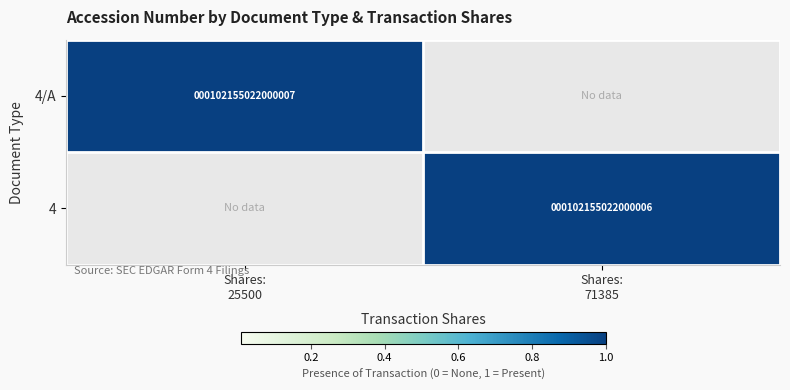

The value of 4 at Shares: 71385 is 2. True or false?

False